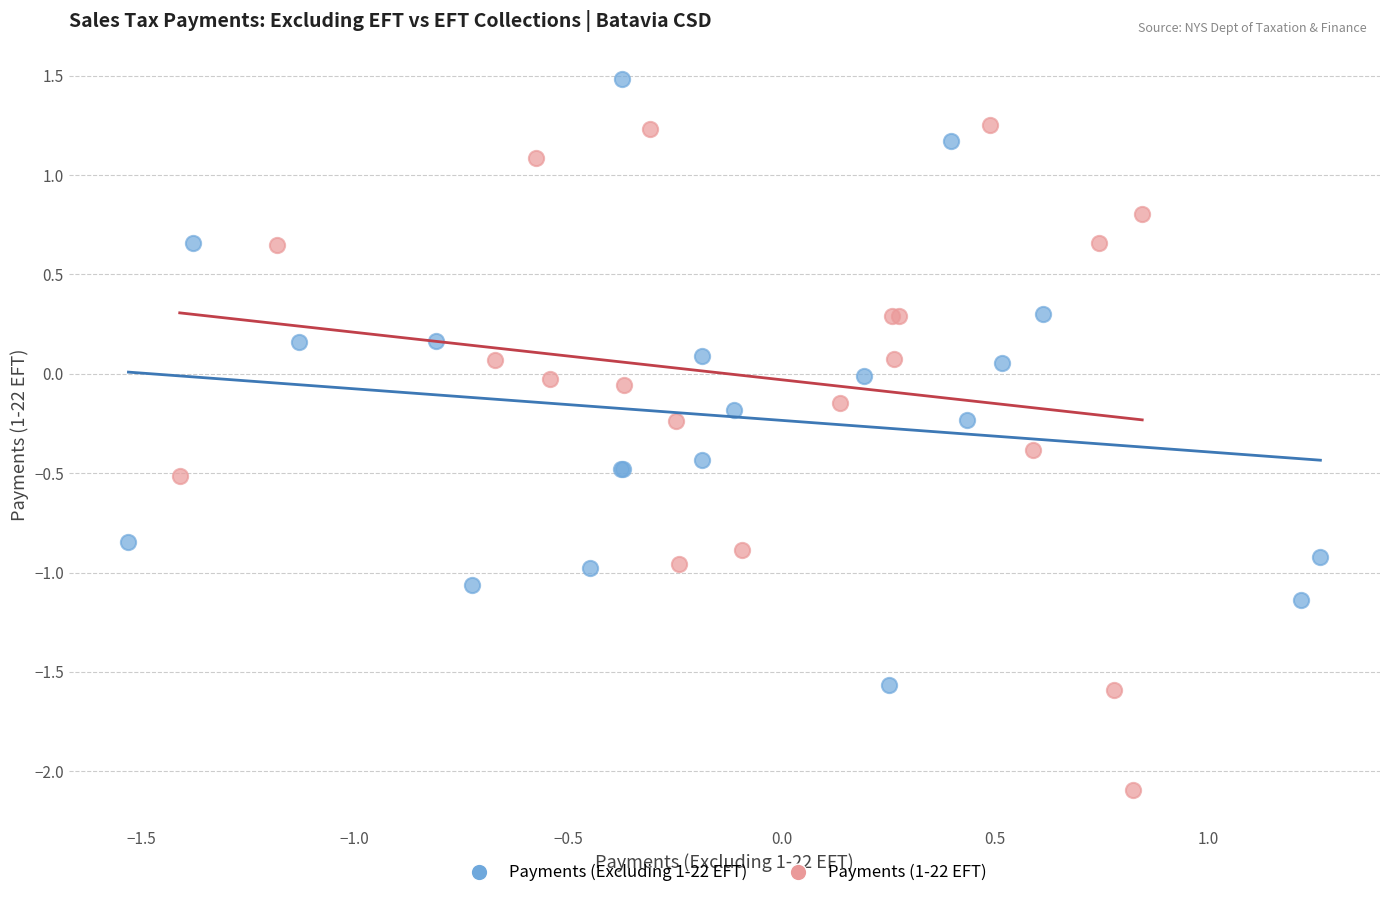

Which series has the largest Y range (max minus min)?

Payments (1-22 EFT)